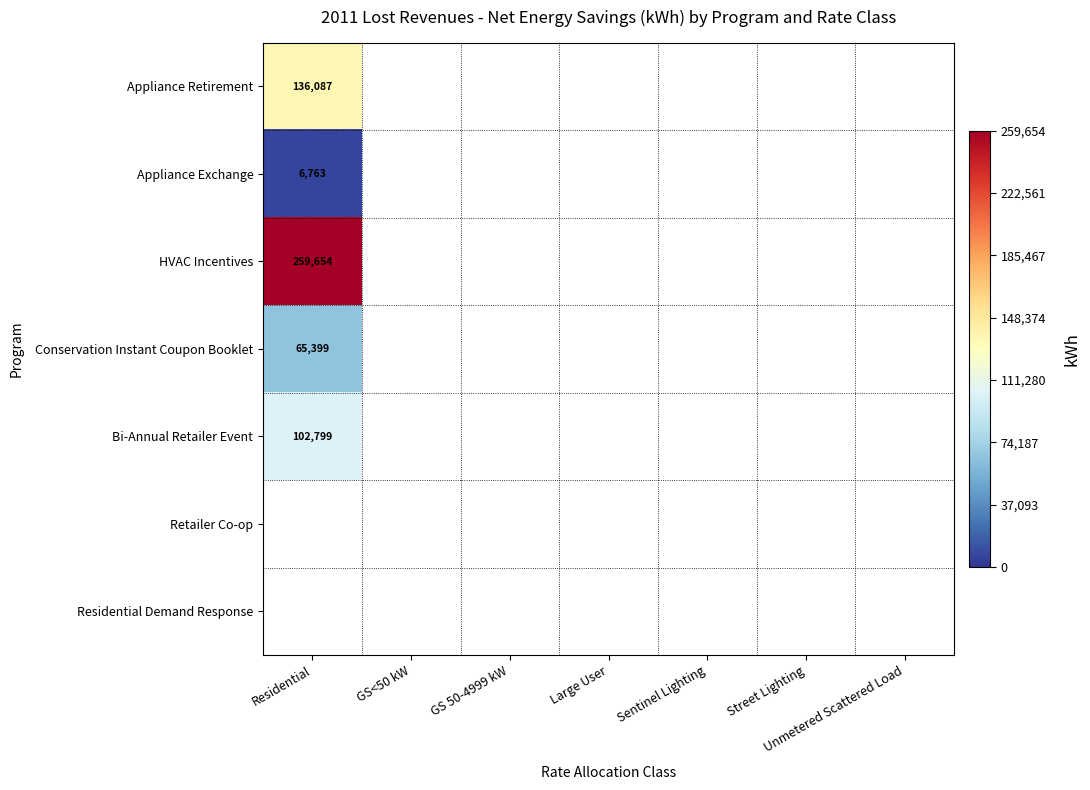

What is the maximum value shown in the chart?

259654.0